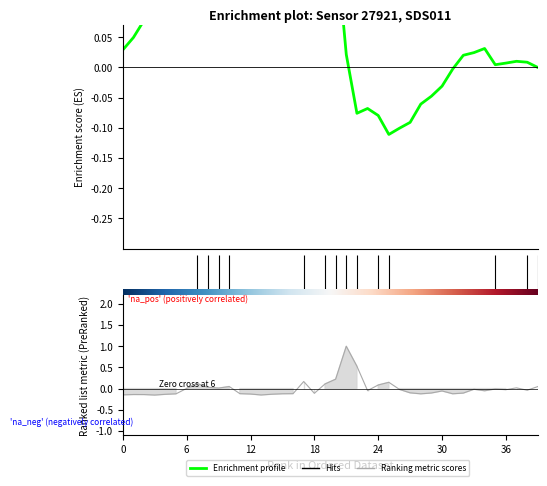

How many interior local valleys (lower than both neighbors) does the data have?

10